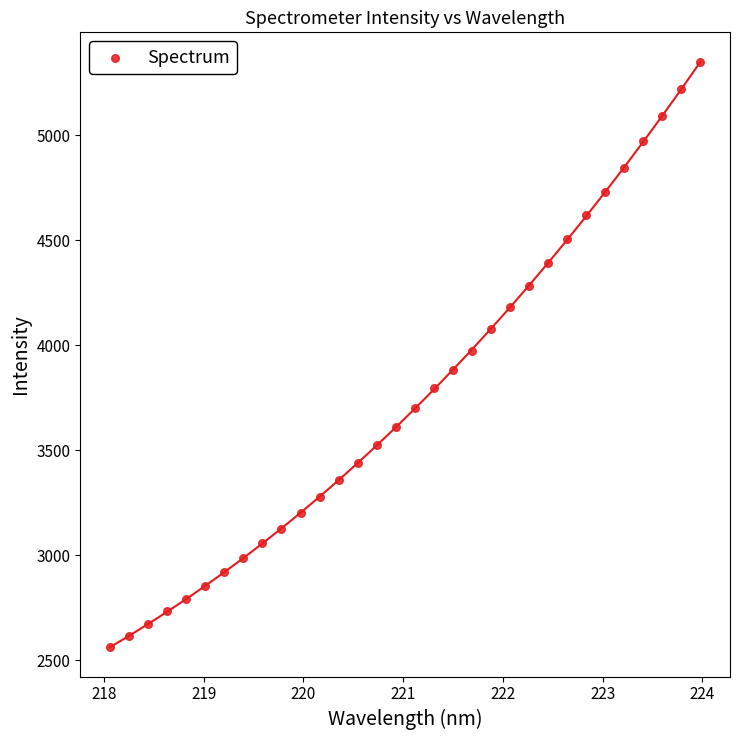

What is the range of X values (max minus min)?

5.9